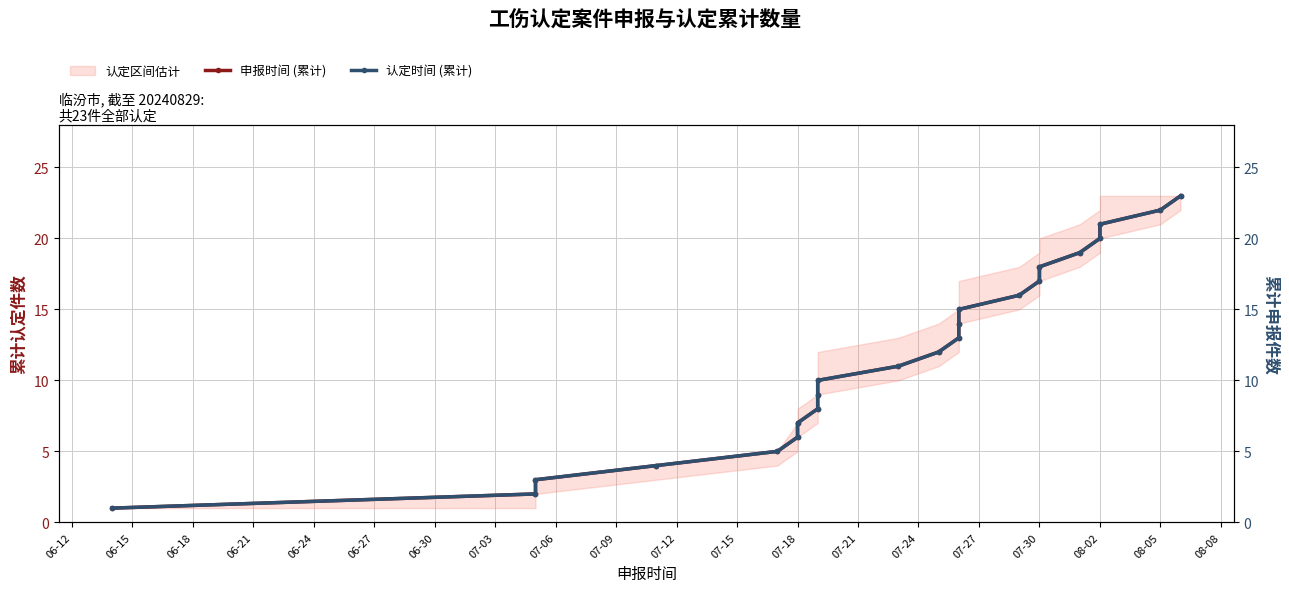

What is the label of the 8th point from the left?

07-03